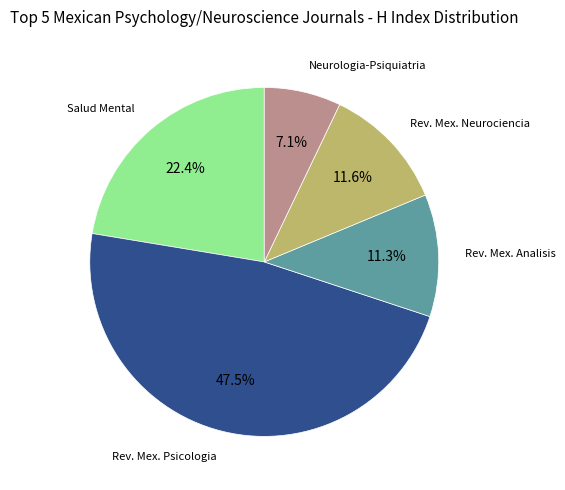

Is there a majority slice in this chart?

No